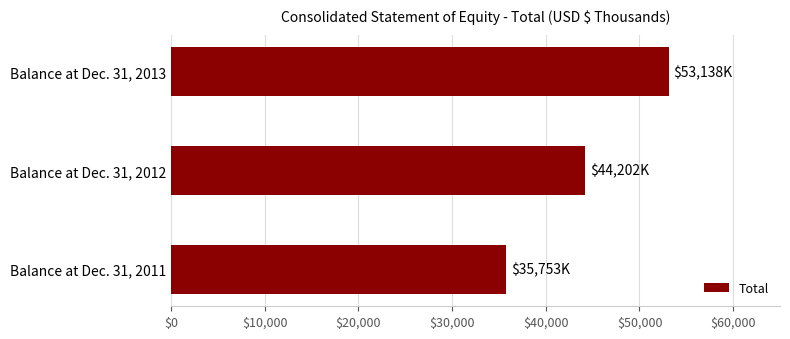

What is the approximate value at Balance at Dec. 31, 2012?

44202